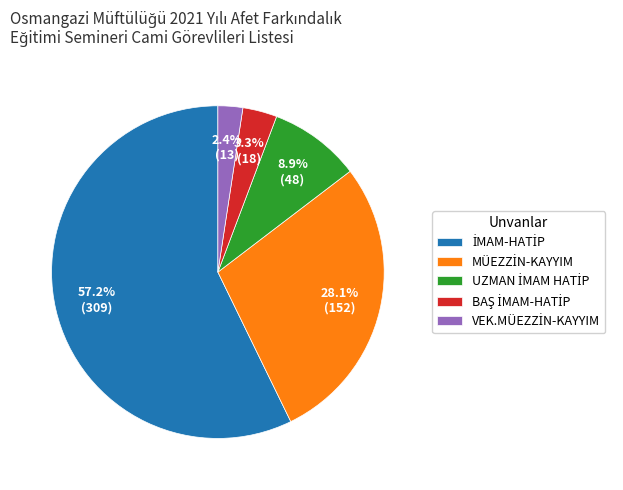

Does any single category account for the majority?

Yes